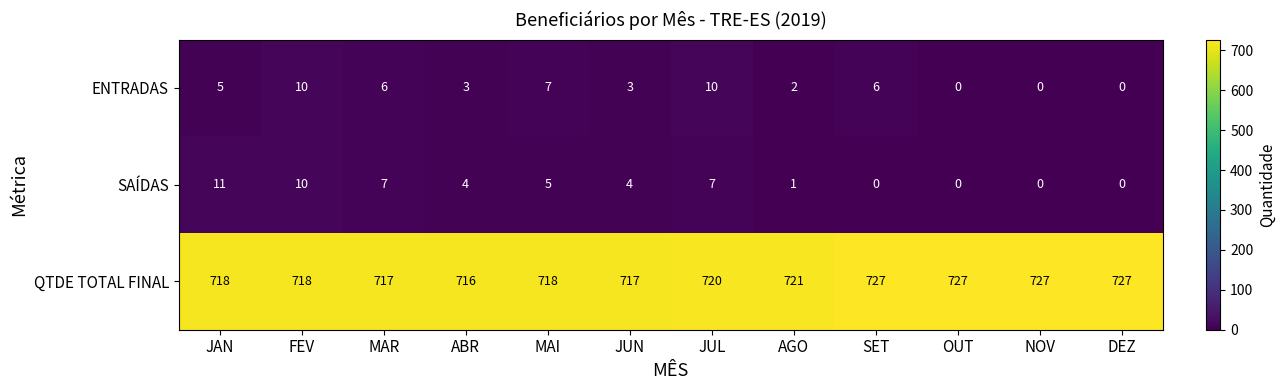

Which series has the largest total across all categories?

QTDE TOTAL FINAL